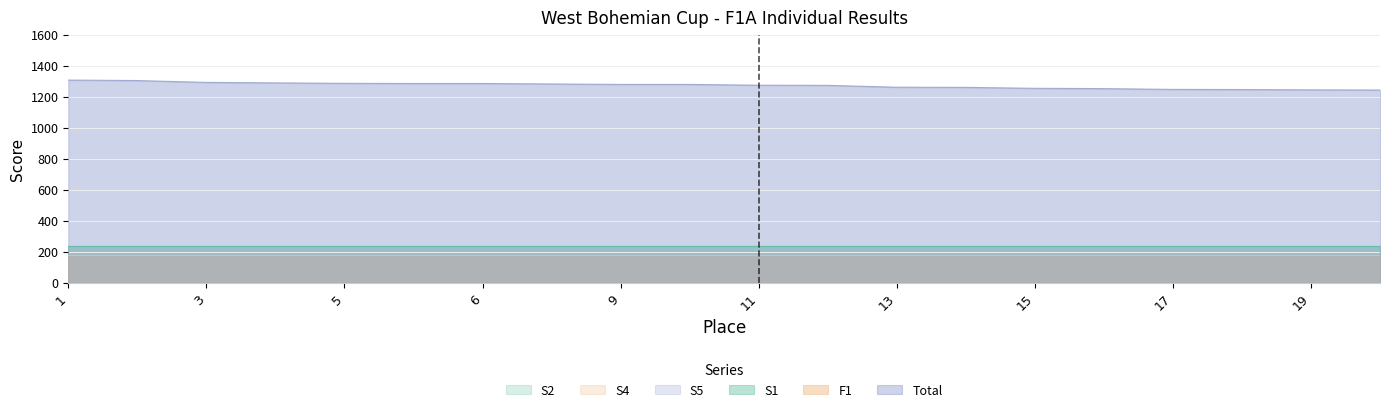

Rank the series at 9 from lowest to highest value.

F1, S5, S4, S1, S2, Total